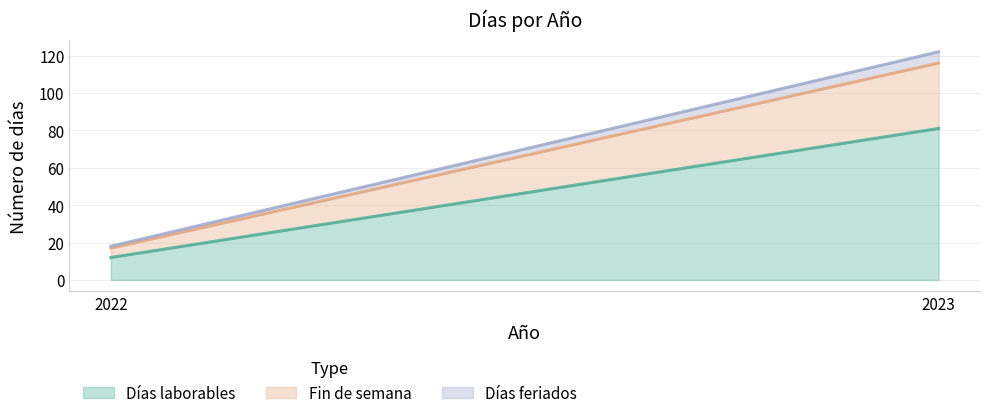

Which has a higher value, 2022 or 2023?

2023